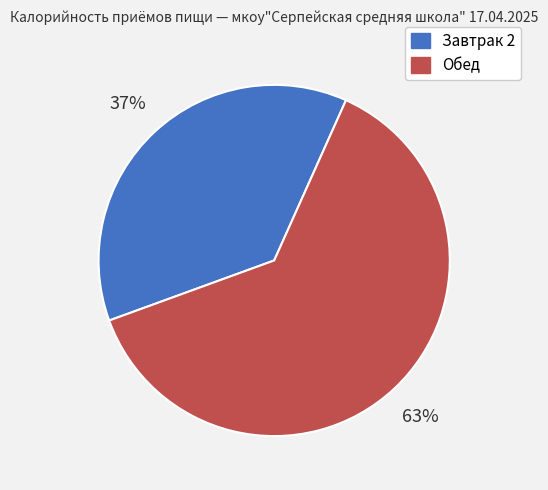

To the nearest percent, what portion does Обед represent?

63%